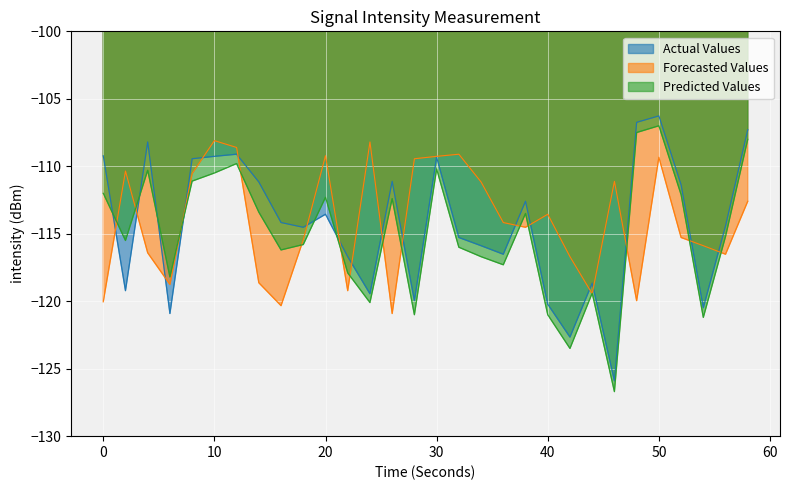

Where does the Forecasted Values series first go above -114?

2